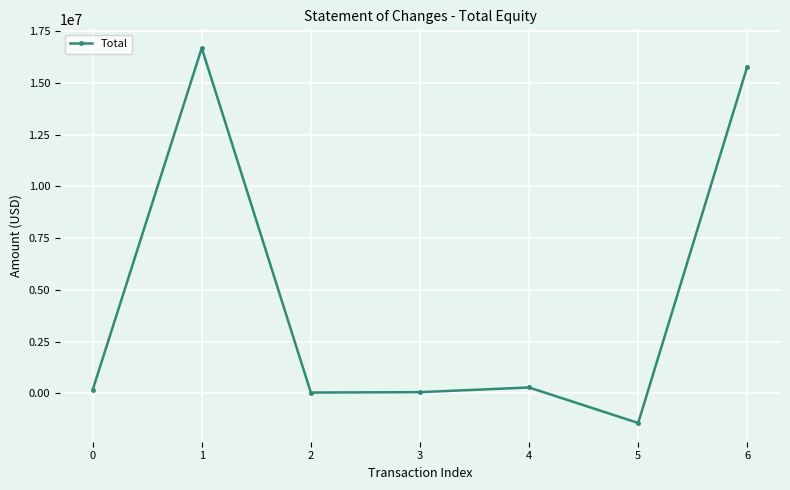

True or false: the data has more than 1 interior local peaks.

True